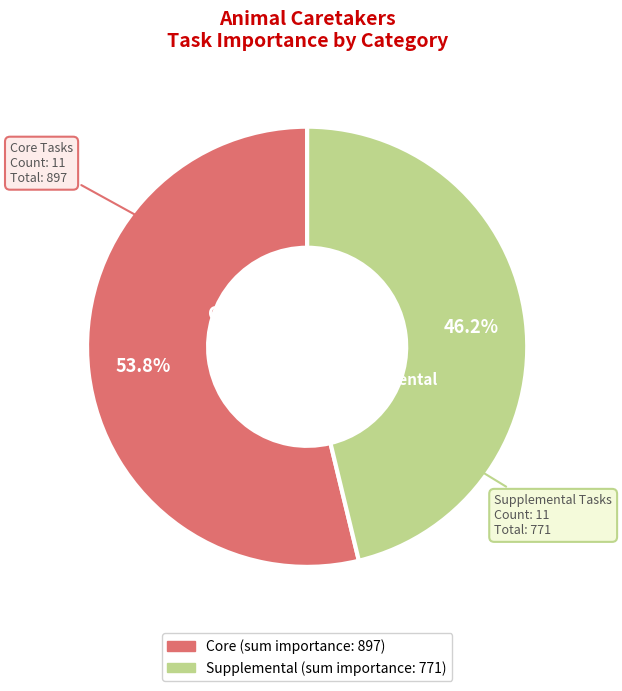

Which category accounts for the majority?

Core